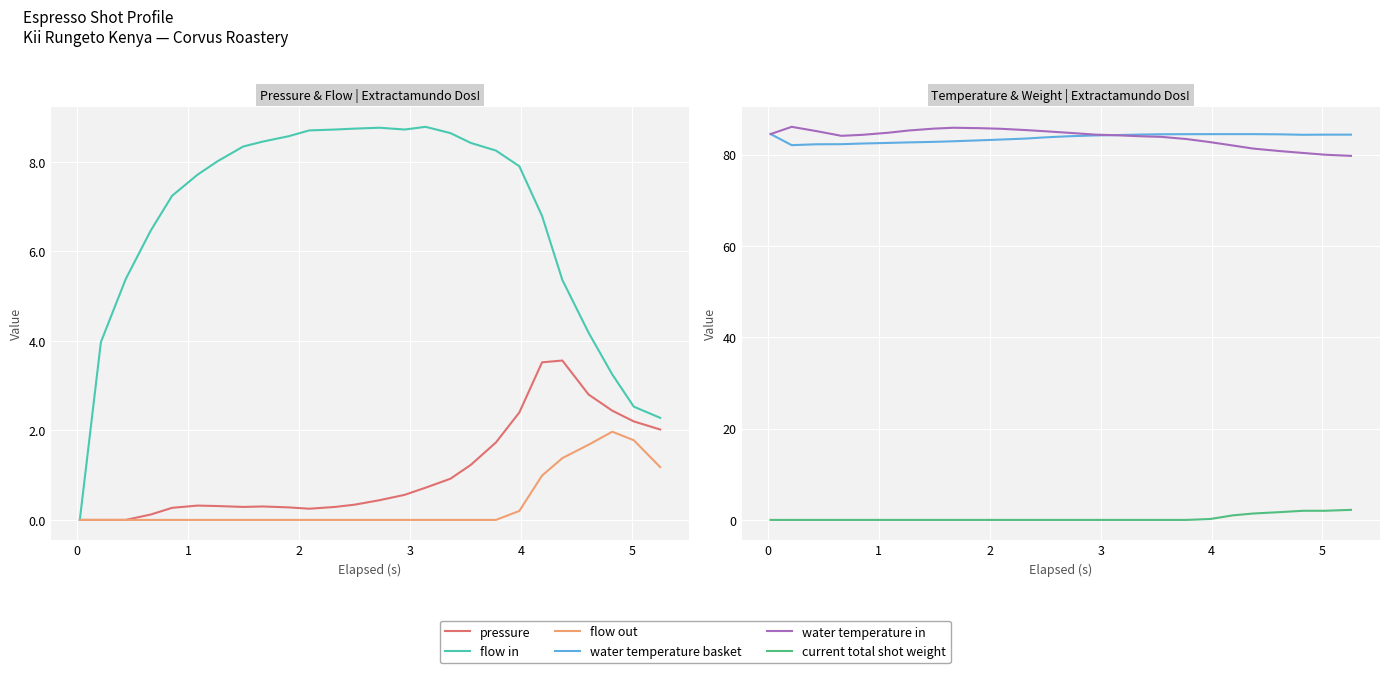

The value of current total shot weight at 15 is -0.8. True or false?

False